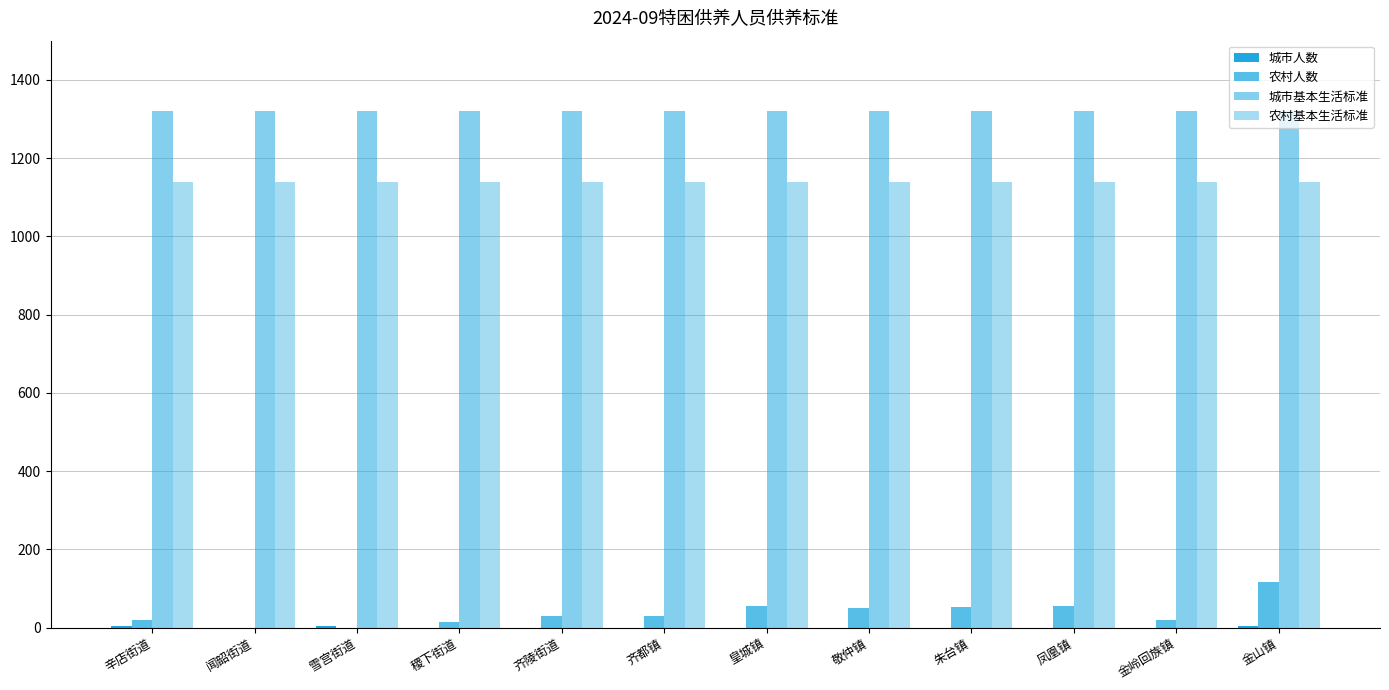

How many groups of bars are there?

12